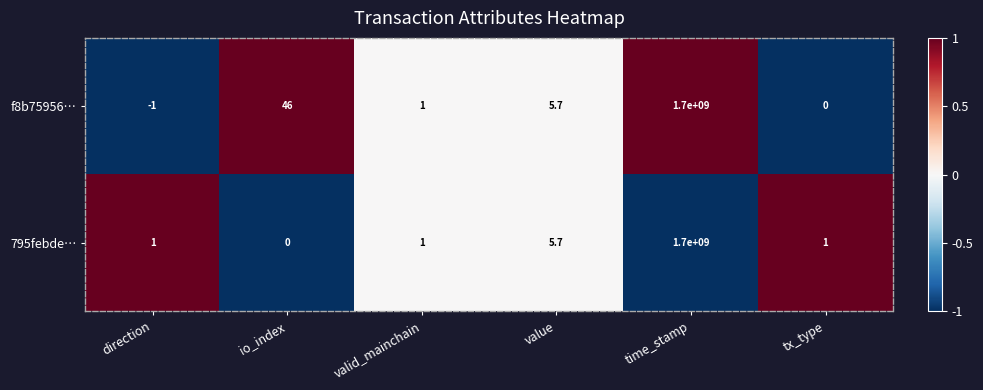

Which category has the lowest value in the 795febde… series?

io_index